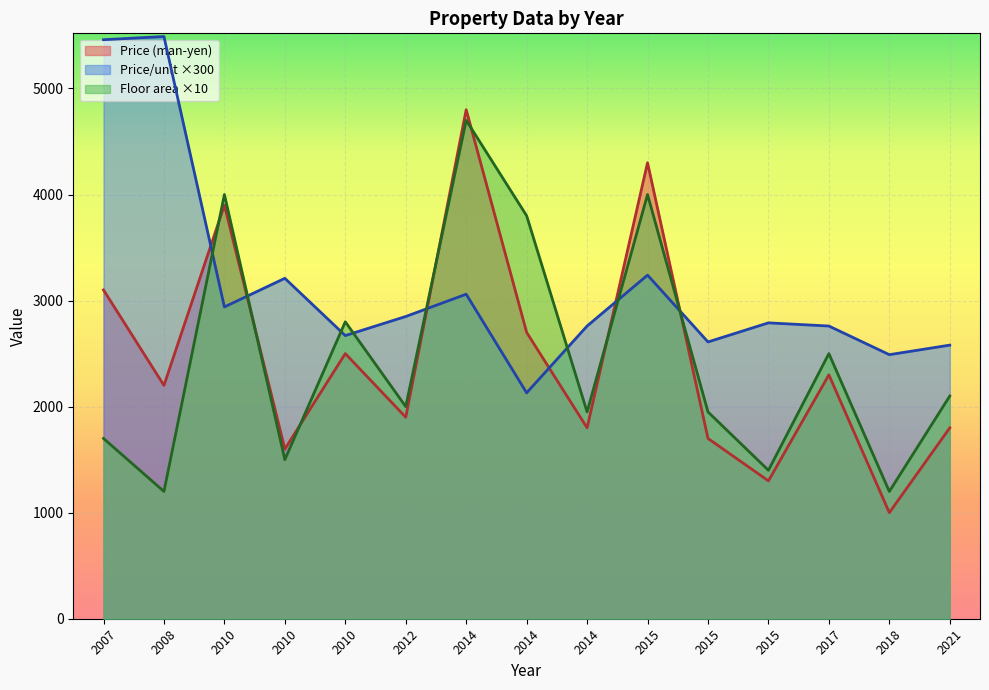

Where is the first local maximum for Price (man-yen)?

2010